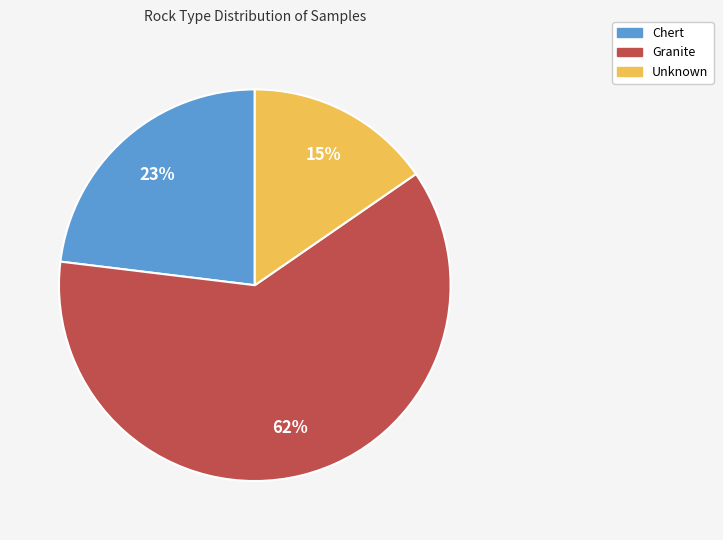

What percentage is the Chert slice, to the nearest percent?

23%